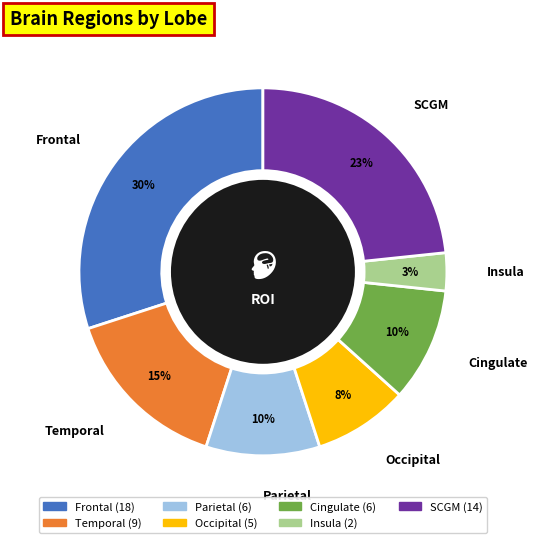

Approximately how many times larger is the value at Insula compared to Occipital?

0.4